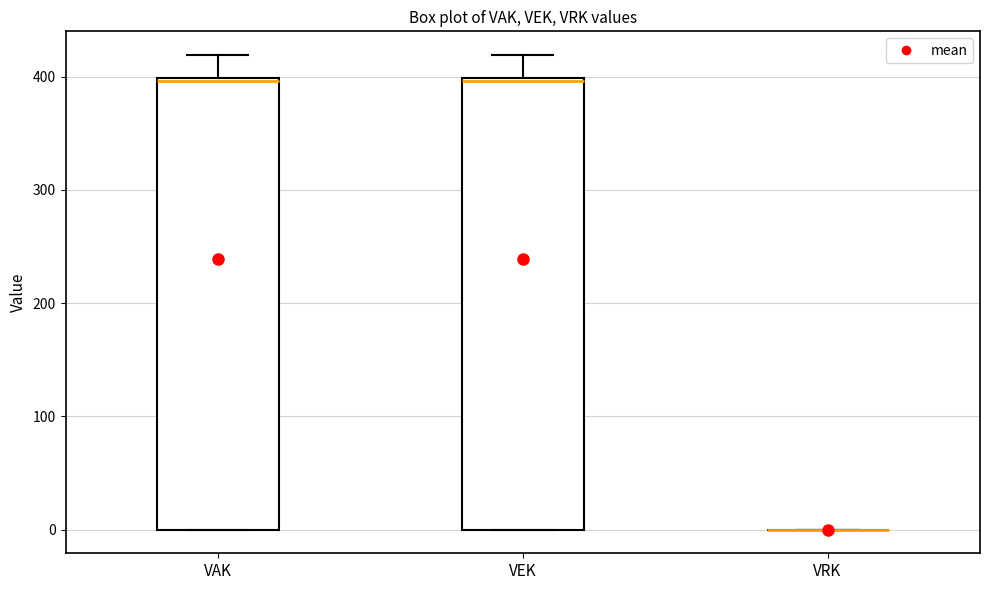

Reading left to right, read every box against the y-axis: the position of its median line, the range the box covers, and the ends of its whiskers. The values are not printed on the chart, so give them approximately, as read against the axis.

VAK: median 400, box 0 to 400, whiskers 0 to 420
VEK: median 400, box 0 to 400, whiskers 0 to 420
VRK: box collapsed to a line at 0, whiskers 0 to 0